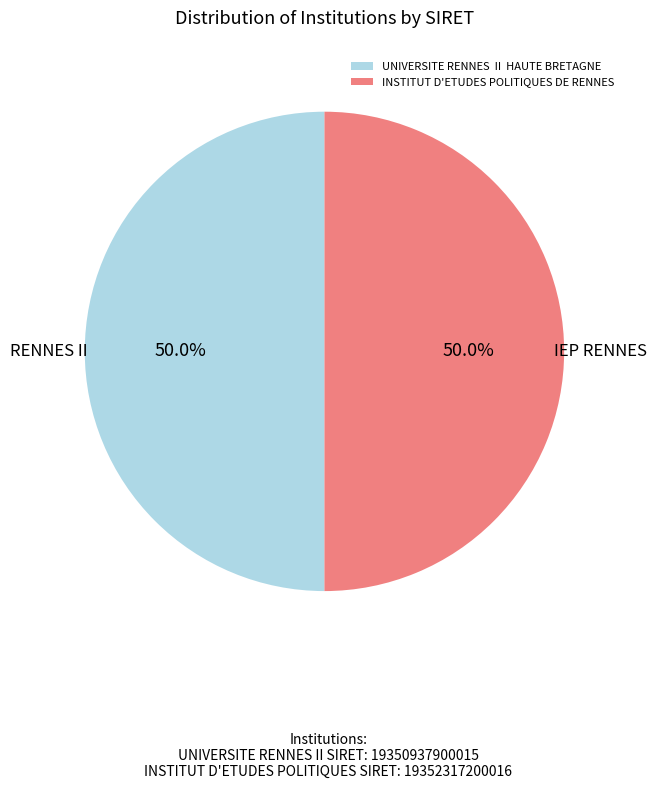

To the nearest percent, what is the average slice percentage?

50%